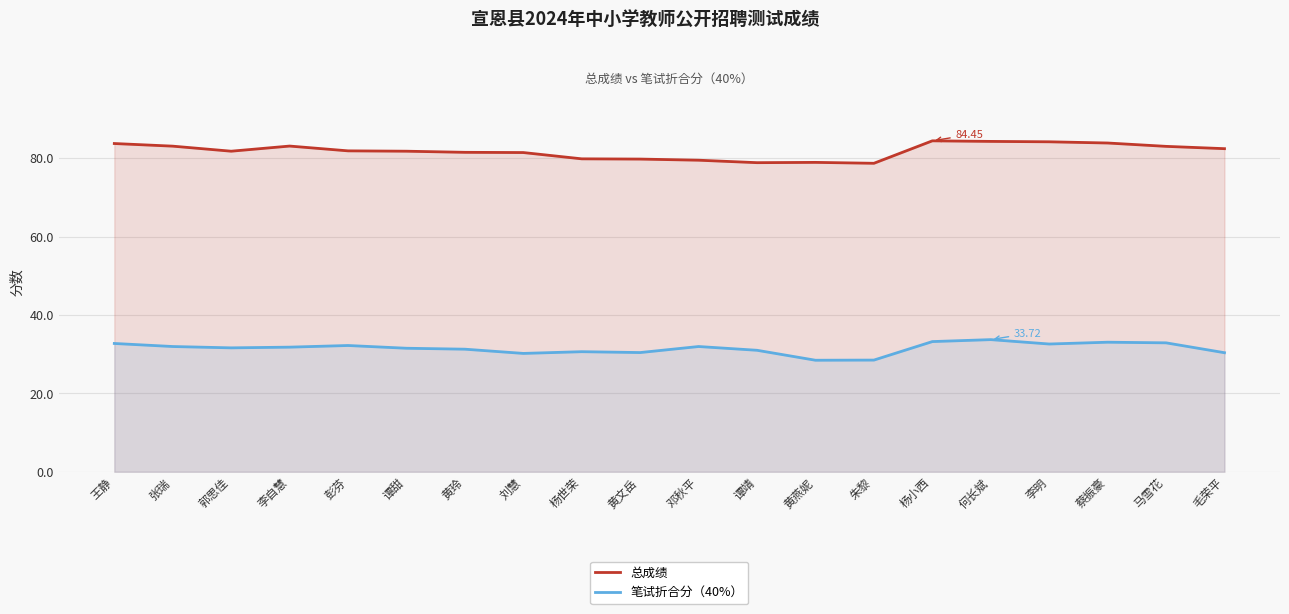

How many lines are shown in the chart?

2